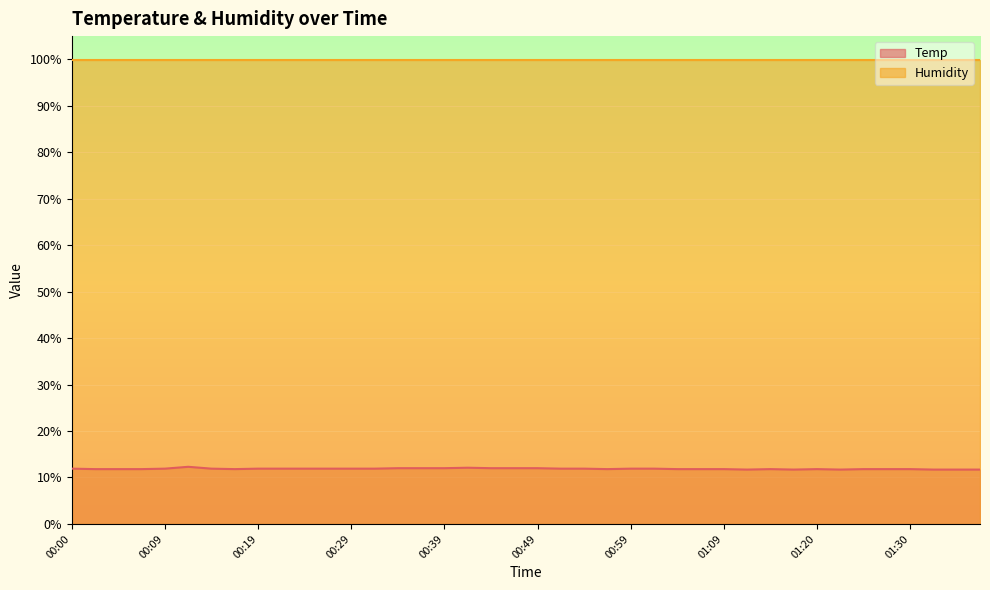

What is the approximate value at 00:54?

11.9